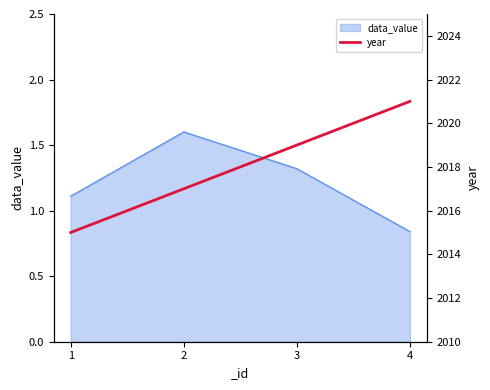

How many interior local peaks does the data_value series have?

1